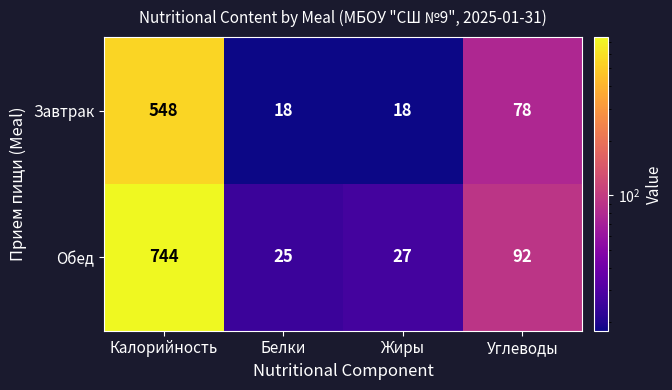

How many data points does each series have?

4